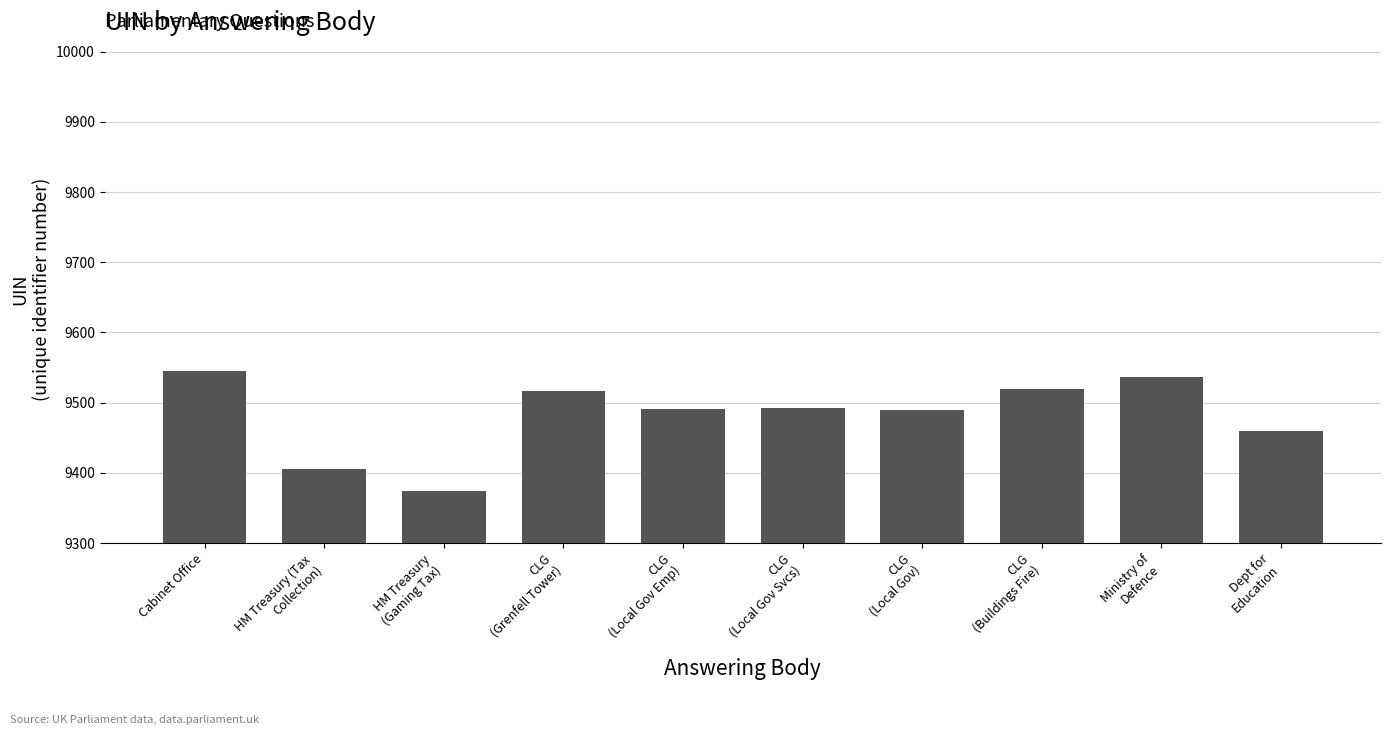

Is it true that the value at HM Treasury (Tax
Collection) is 16301?

False